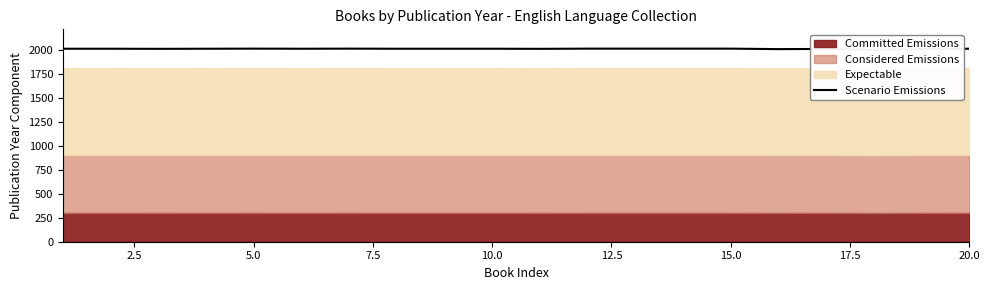

How many interior local valleys (lower than both neighbors) does the data have?

5